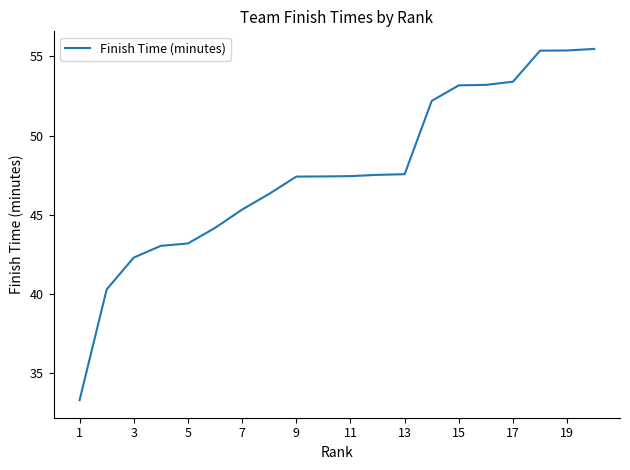

What is the difference between the maximum and minimum values?

22.2